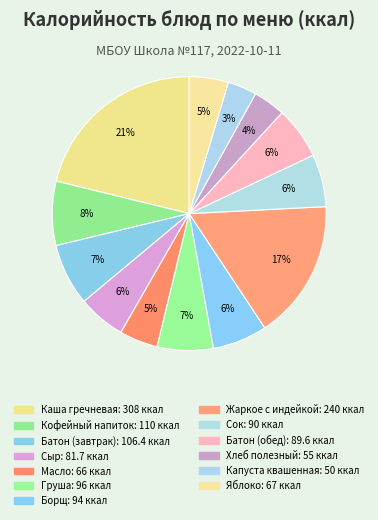

How many slices are in this pie chart?

13